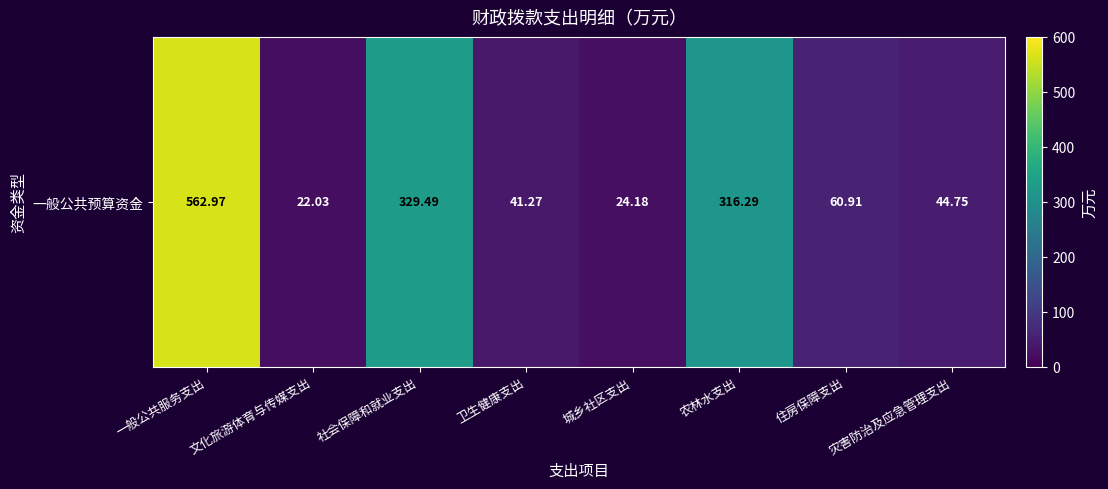

Reading left to right, list all the values displayed in this chart.

563.0	22.0	329.5	41.3	24.2	316.3	60.9	44.8